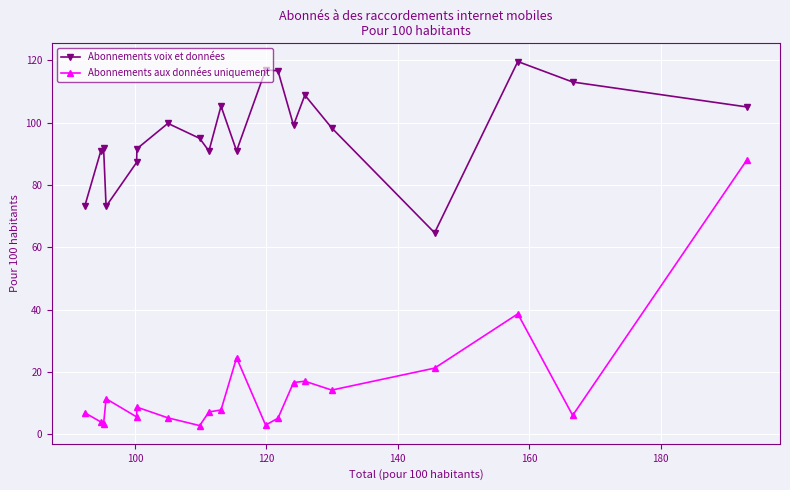

Does the chart display data point markers on the line(s)?

Yes